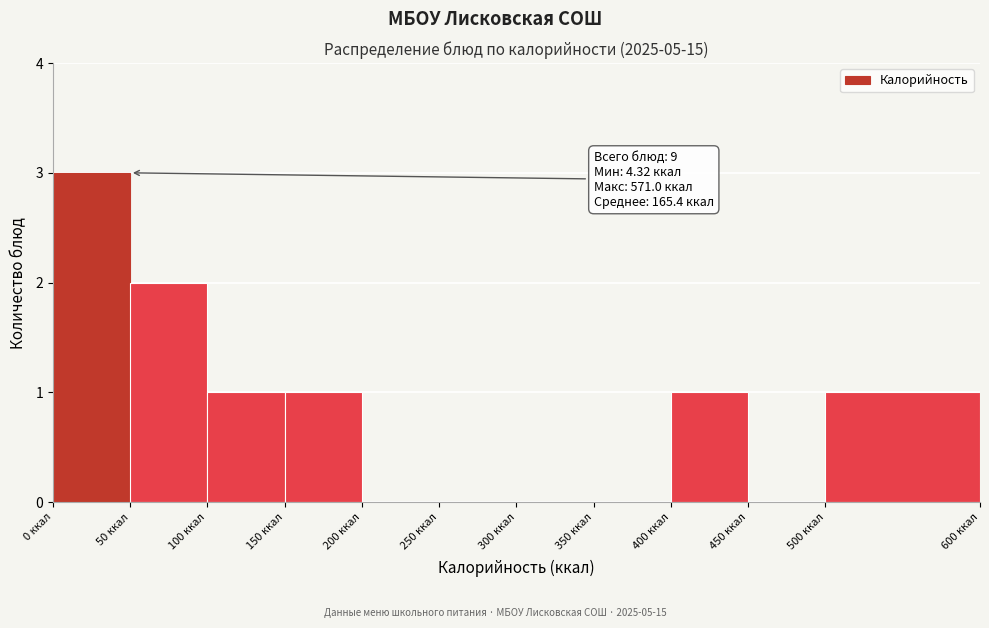

Which range on the x-axis has the tallest bar?

0 to 50